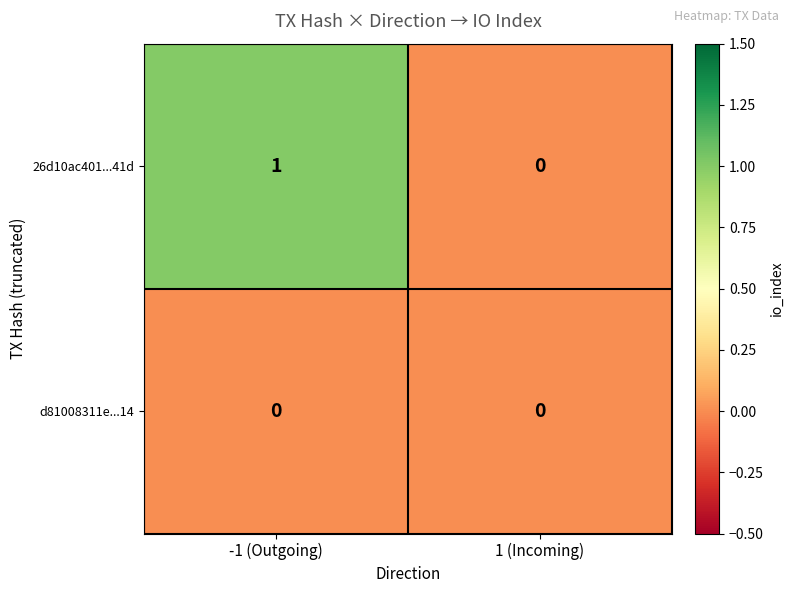

At which category is the sum across all series the highest?

-1 (Outgoing)